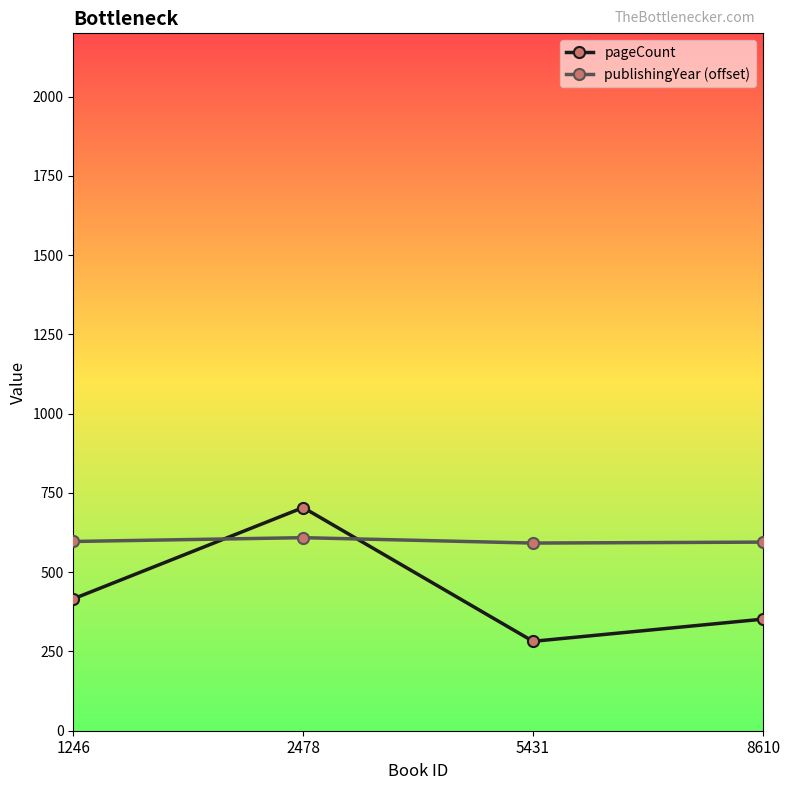

At how many categories does at least one series exceed 464?

4